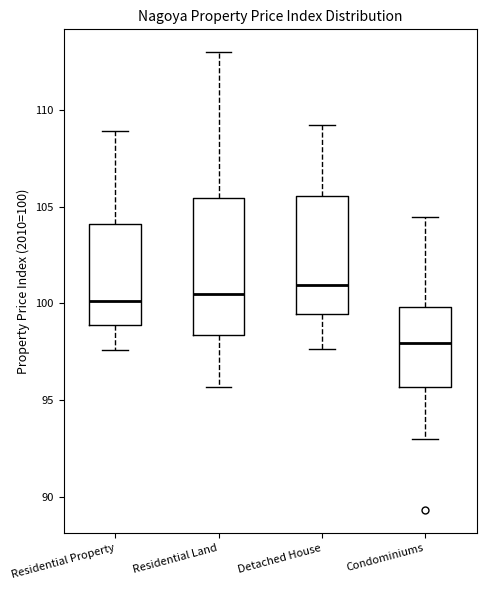

Which box is the tallest, from its lower edge to its upper edge?

Residential Land